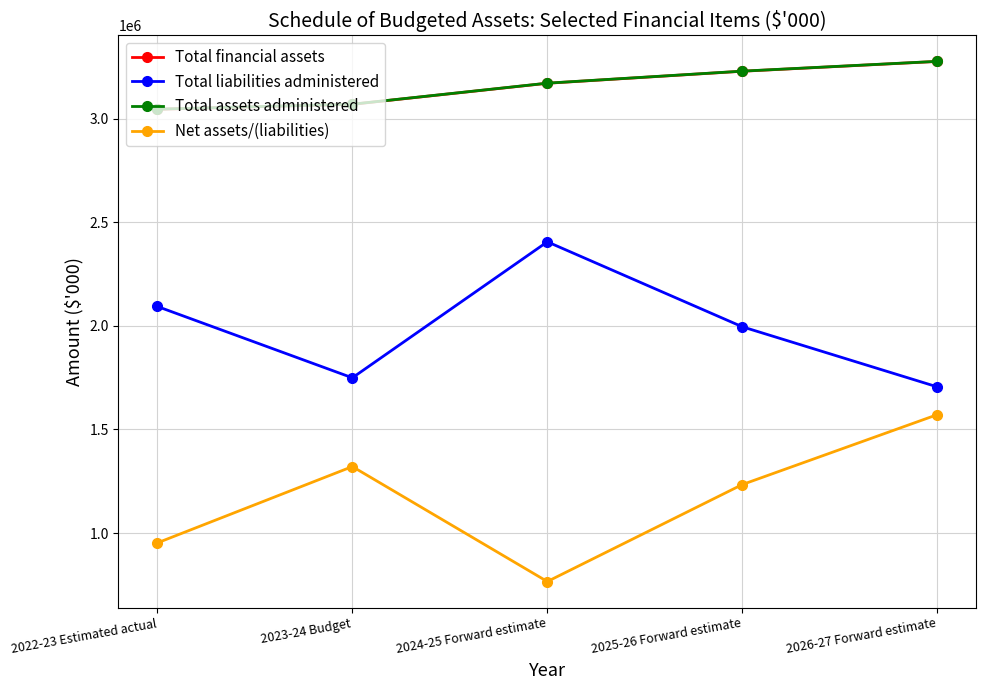

True or false: Total financial assets and Total liabilities administered cross at least once.

False